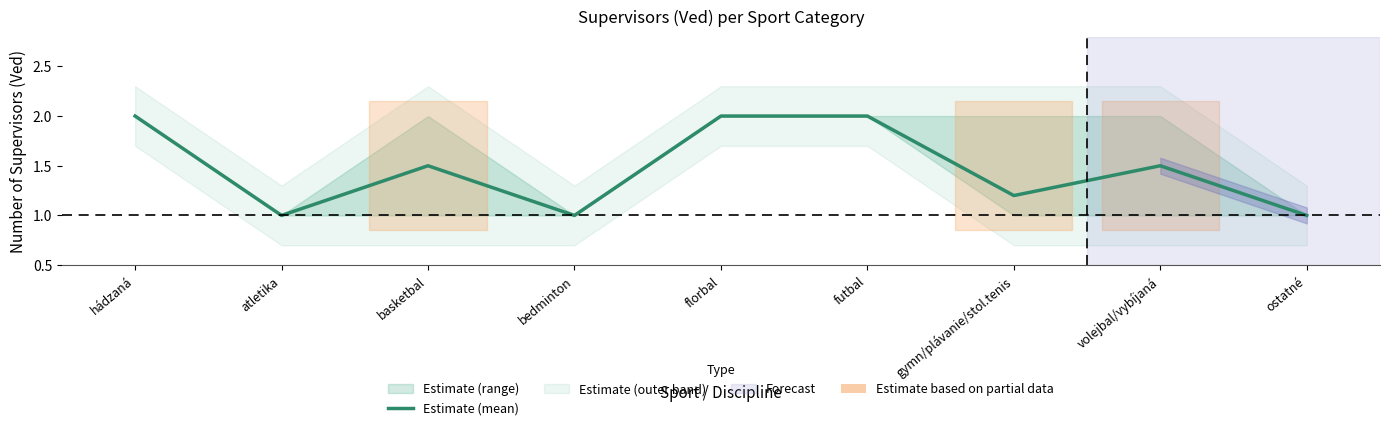

At which category does the data reach its first local peak?

basketbal